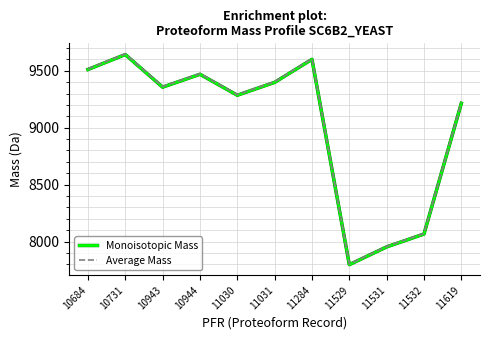

At how many categories does at least one series exceed 8306?

8